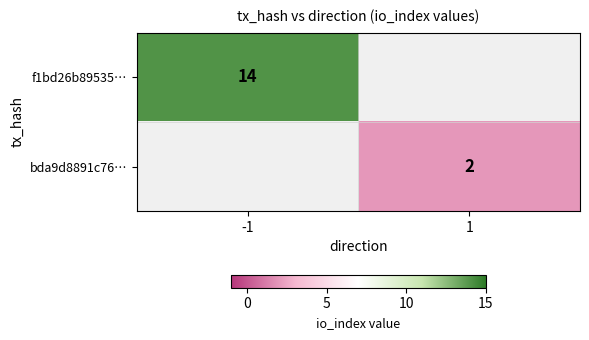

At how many categories does at least one series exceed 5?

1